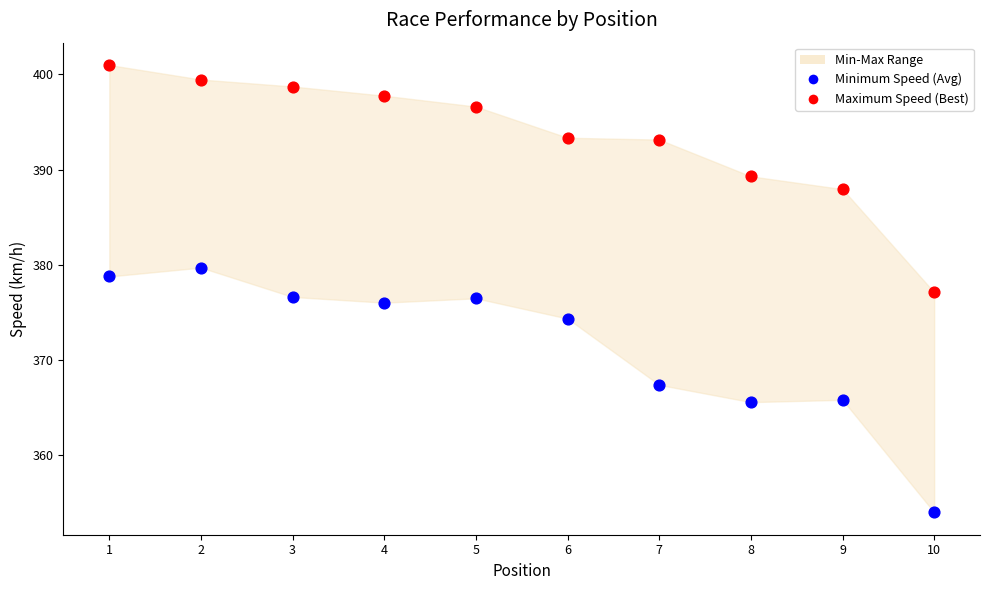

Which series contains the lowest Y value?

Minimum Speed (Avg)